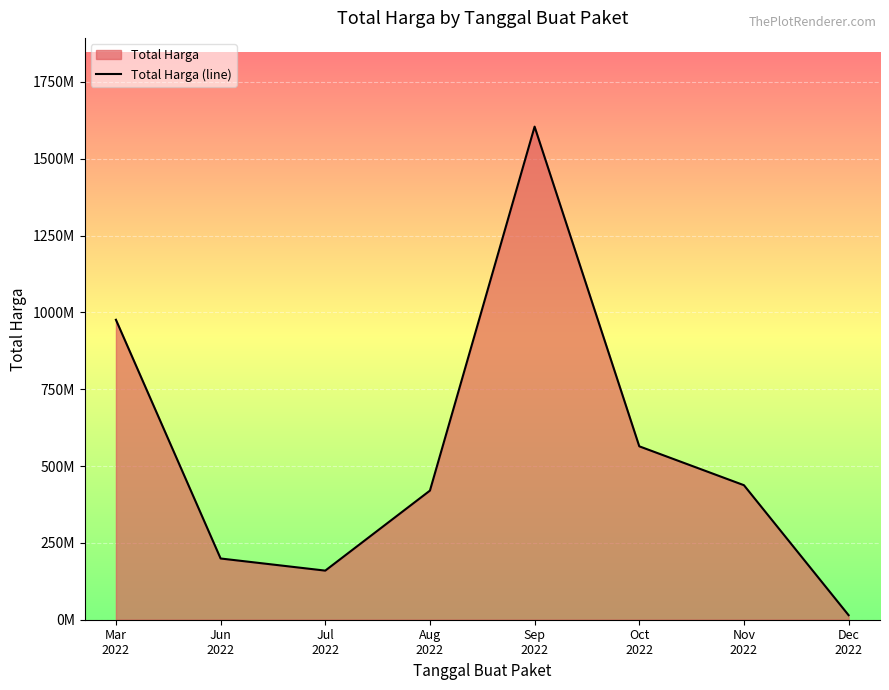

Rank the categories by value from lowest to highest.

Dec
2022, Jul
2022, Jun
2022, Aug
2022, Nov
2022, Oct
2022, Mar
2022, Sep
2022